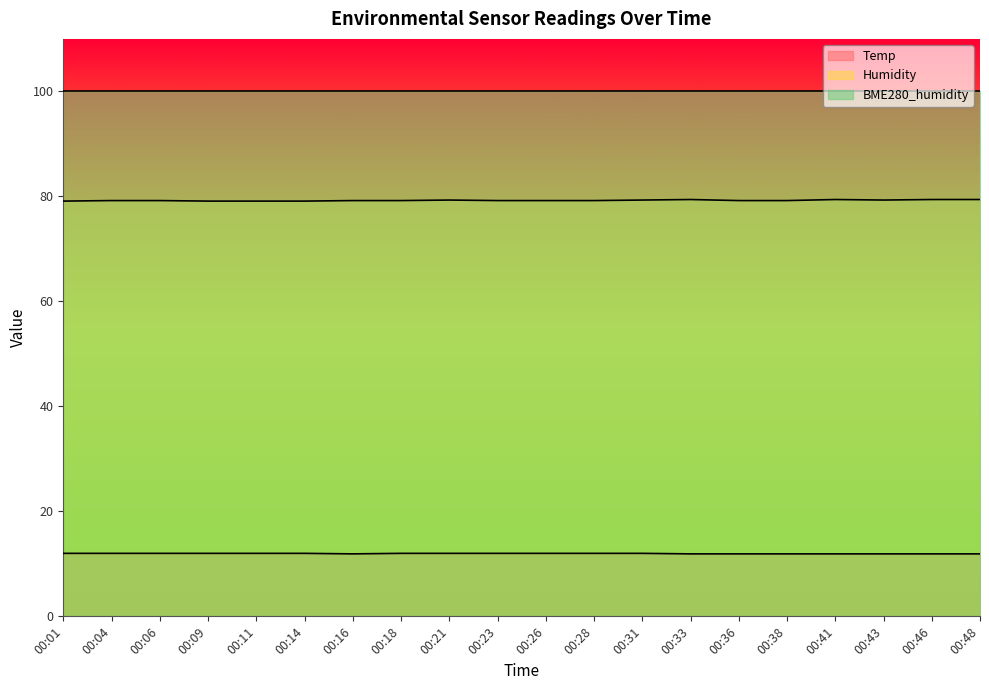

Which has a higher value, 00:16 or 00:04?

00:04